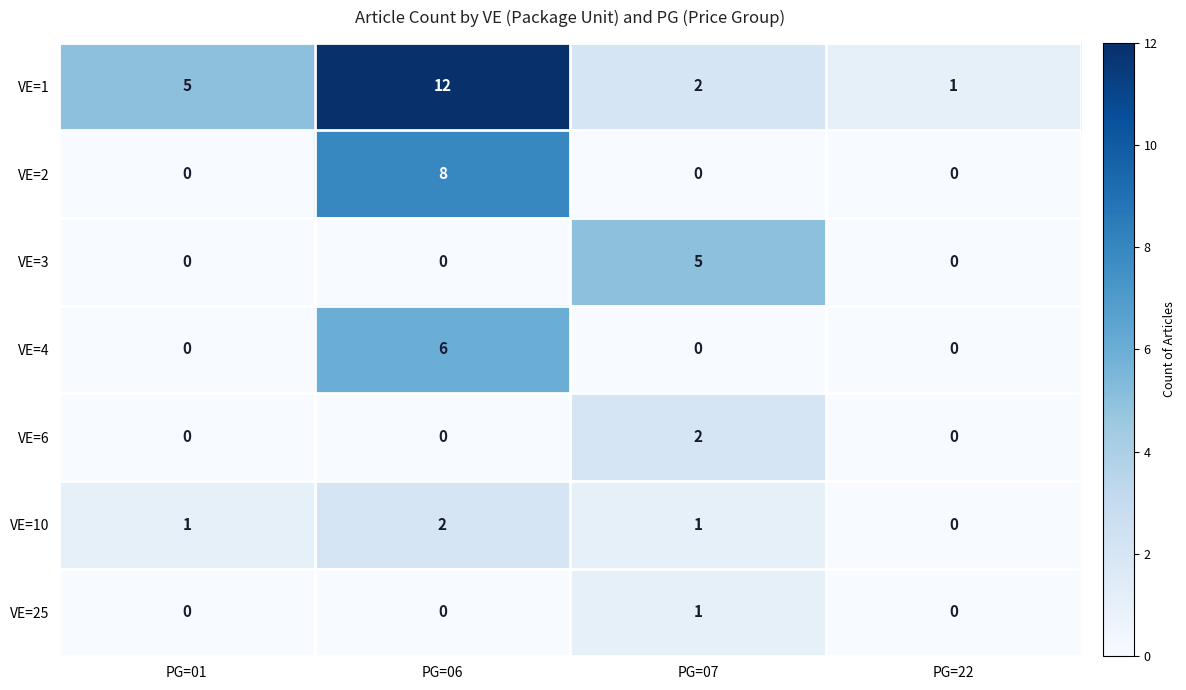

What is the total value across all series at PG=01?

6